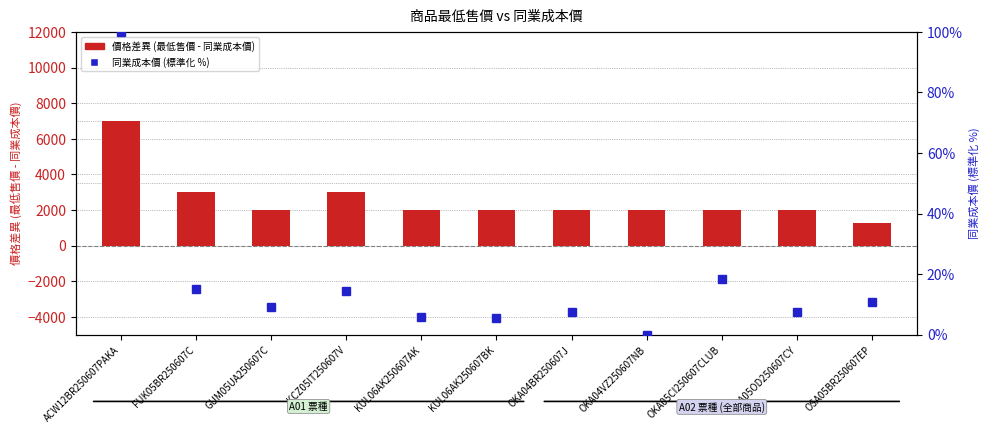

At which category does the chart reach its minimum across all series?

OKA04VZ250607NB